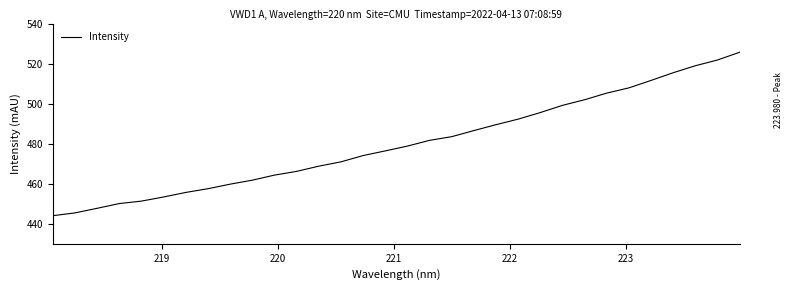

Does the chart display data point markers on the line(s)?

No